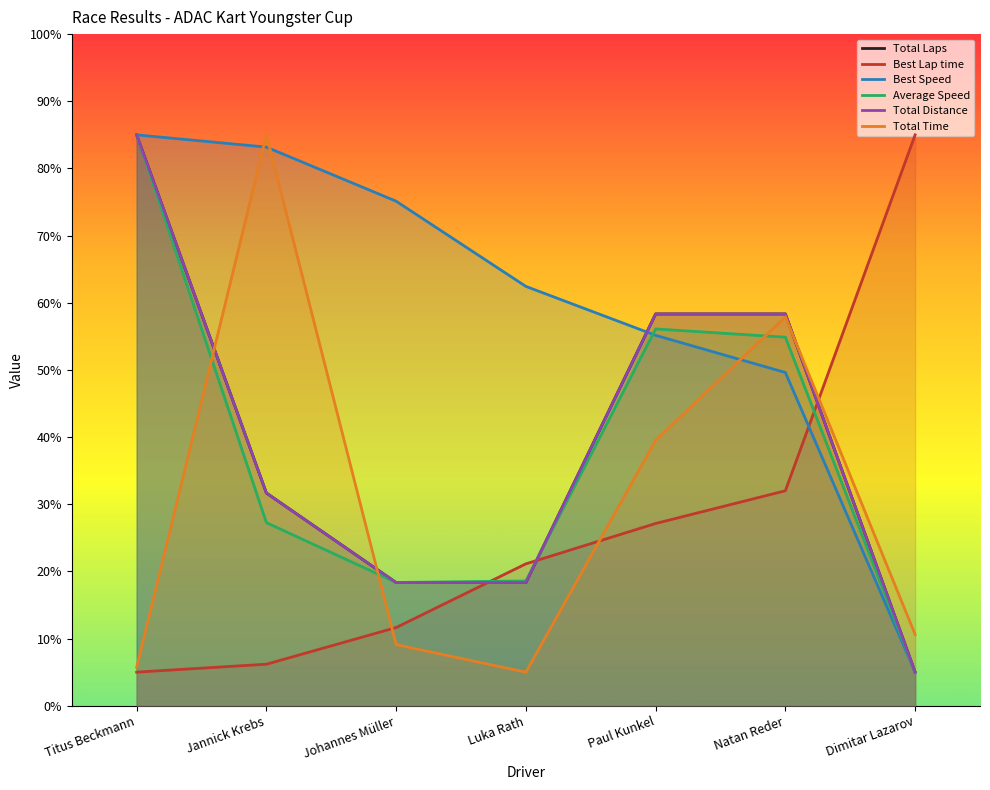

At how many categories does at least one series exceed 66?

4